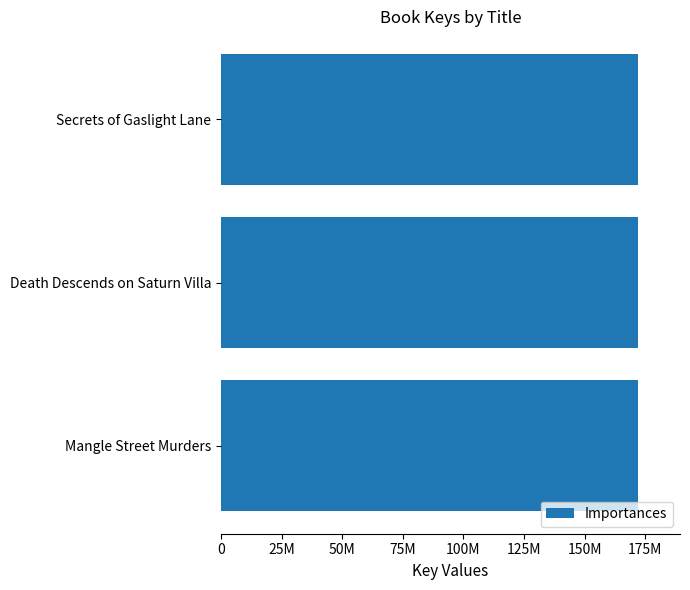

What is the maximum value shown in the chart?

172155685